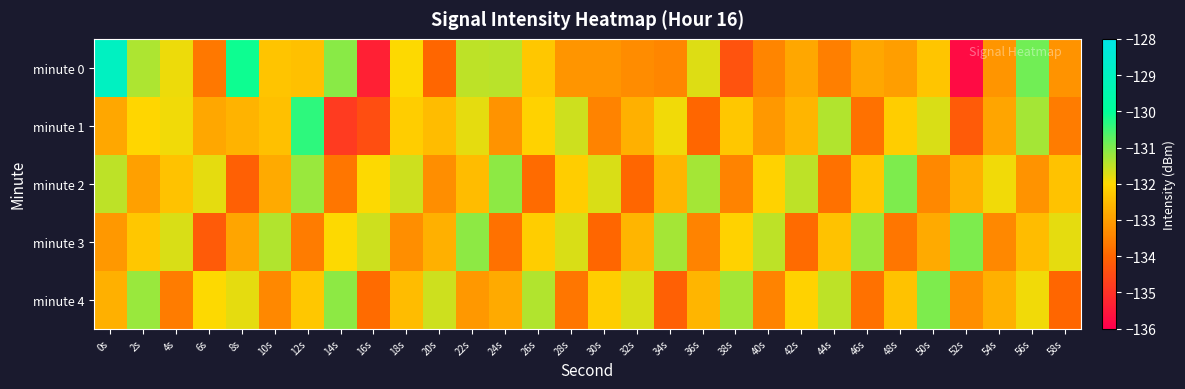

Count the number of data series in this chart.

5